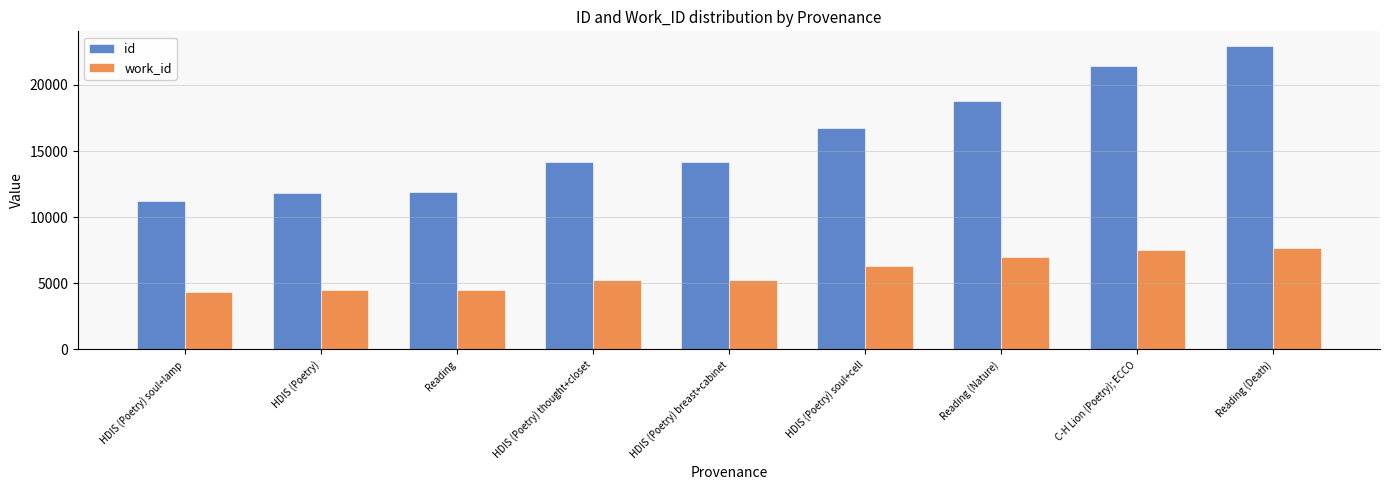

The id series shows 11903 at Reading. True or false?

True